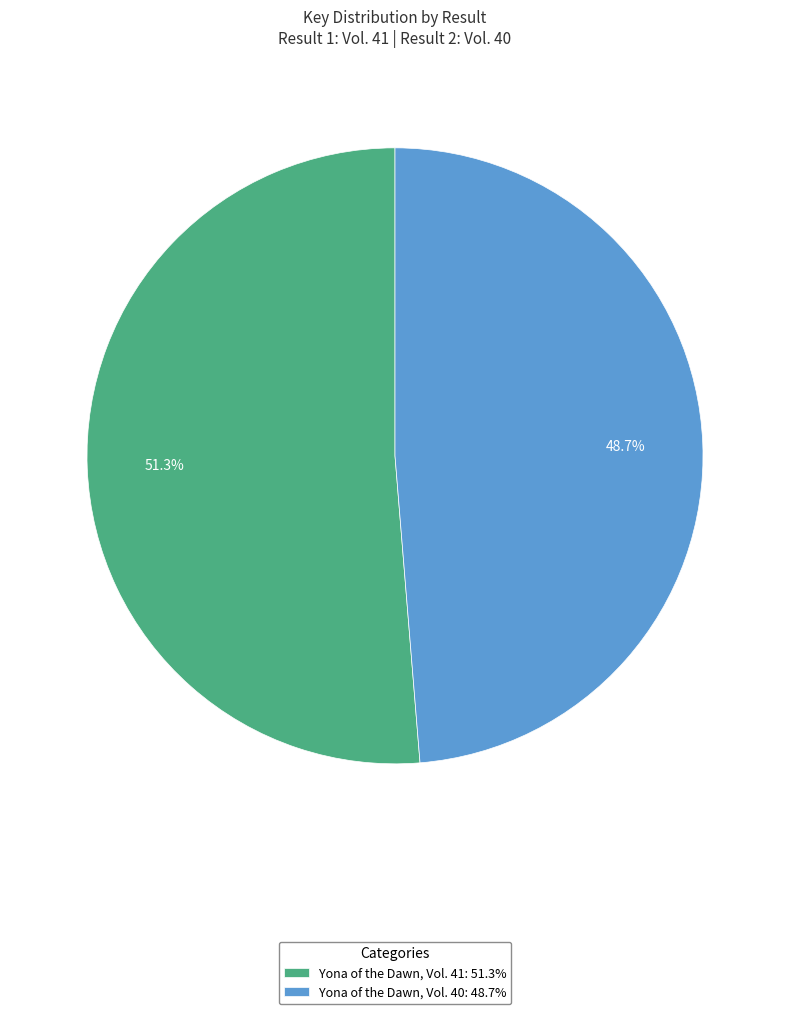

Which slice is the smallest?

Yona of the Dawn, Vol. 40